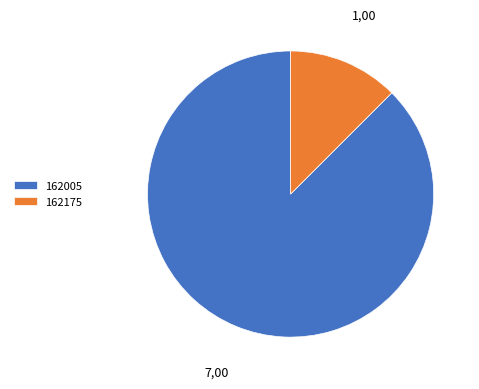

Between 162005 and 162175, which is larger?

162005